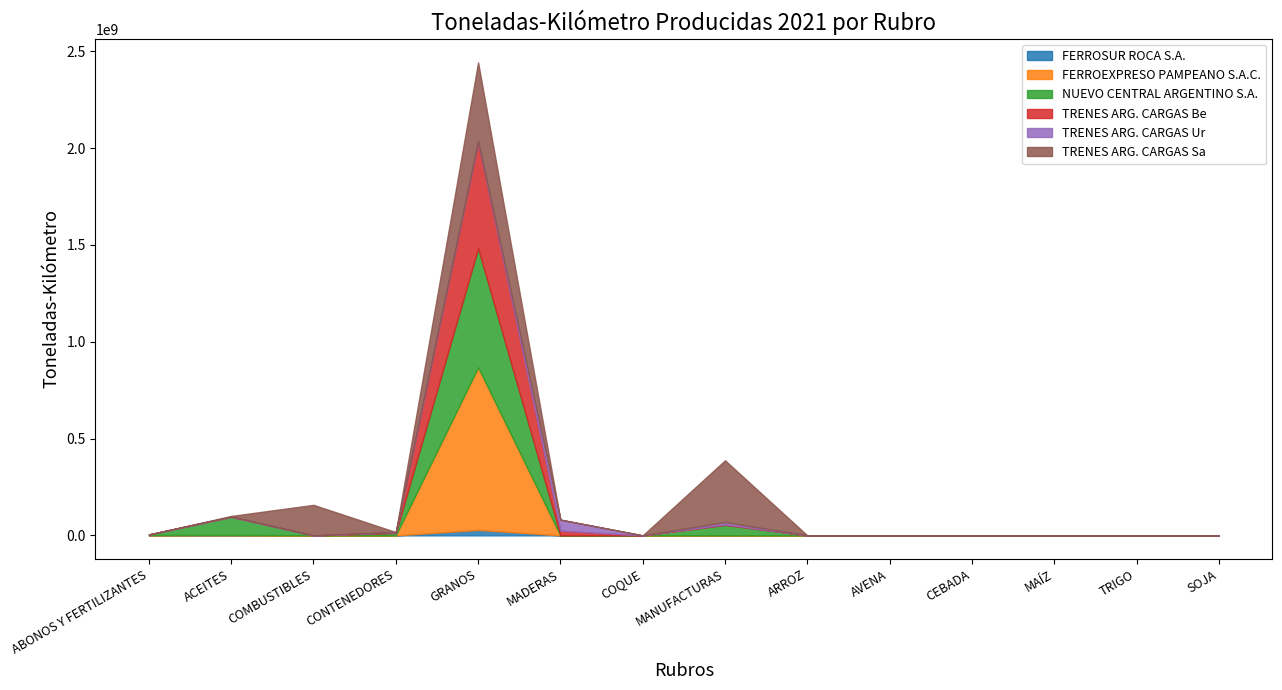

What position from the left is COMBUSTIBLES?

3